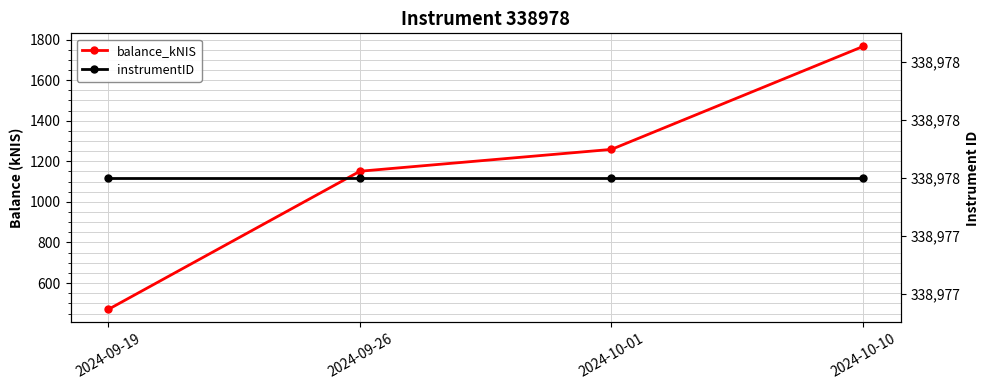

The instrumentID series shows 527878.3 at 2024-10-01. True or false?

False